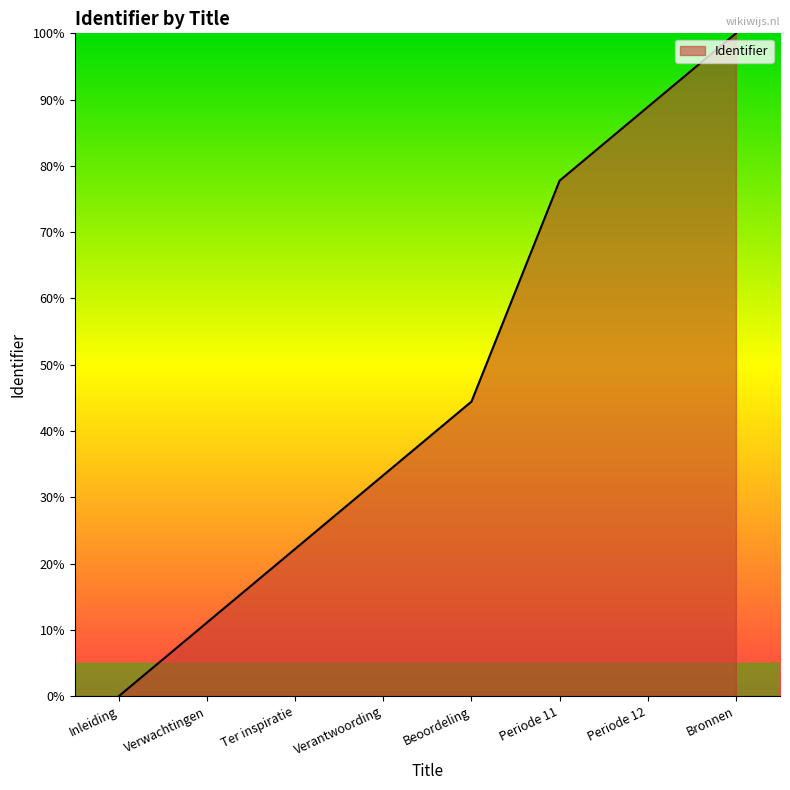

Rank the categories by value from highest to lowest.

Bronnen, Periode 12, Periode 11, Beoordeling, Verantwoording, Ter inspiratie, Verwachtingen, Inleiding